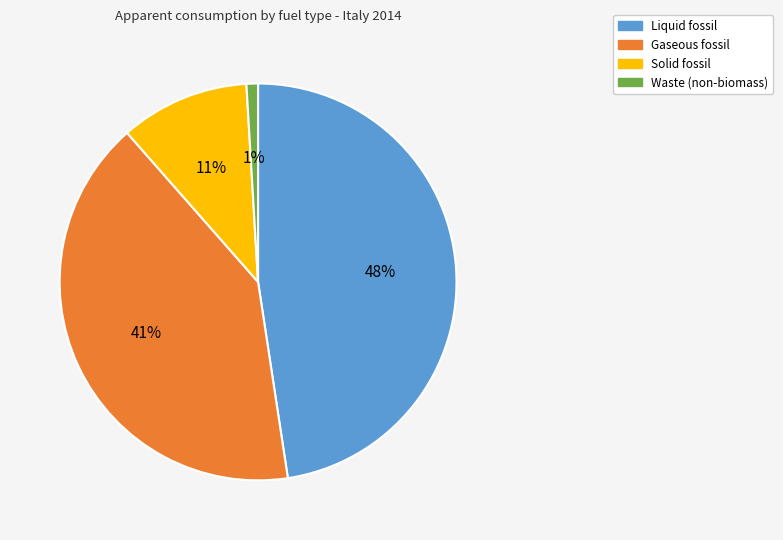

Count the number of slices in the pie.

4